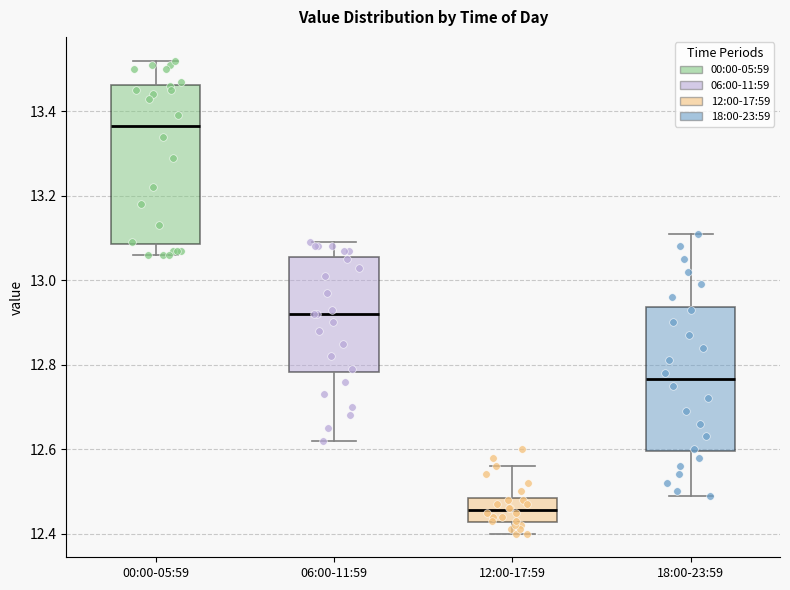

Reading left to right, read every box against the y-axis: the position of its median line, the range the box covers, and the ends of its whiskers. The values are not printed on the chart, so give them approximately, as read against the axis.

00:00-05:59: median 13.36, box 13.08 to 13.46, whiskers 13.06 to 13.52
06:00-11:59: median 12.92, box 12.78 to 13.06, whiskers 12.62 to 13.10
12:00-17:59: median 12.46, box 12.42 to 12.48, whiskers 12.40 to 12.56
18:00-23:59: median 12.76, box 12.60 to 12.94, whiskers 12.50 to 13.12